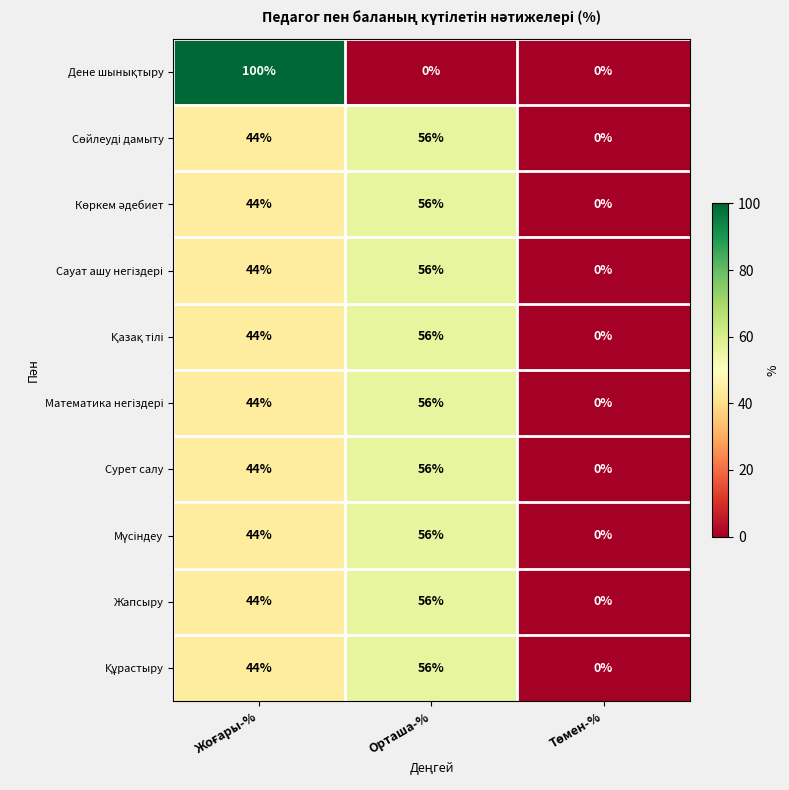

Count the number of data series in this chart.

10